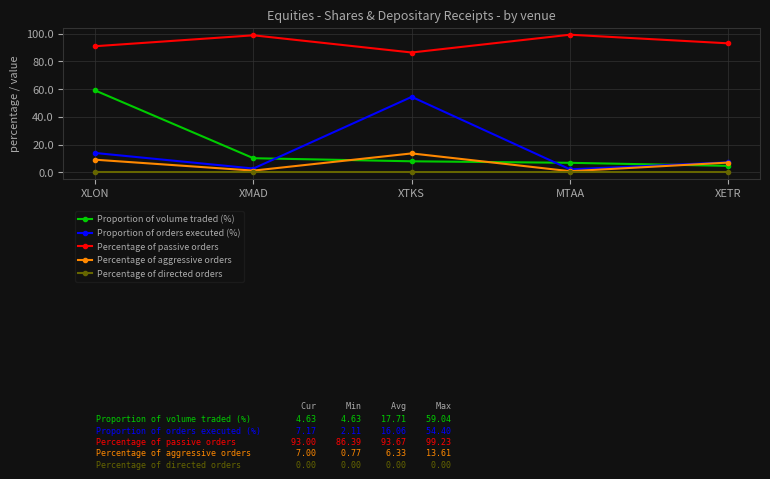

Rank the series by their maximum value, from highest to lowest.

Percentage of passive orders, Proportion of volume traded (%), Proportion of orders executed (%), Percentage of aggressive orders, Percentage of directed orders